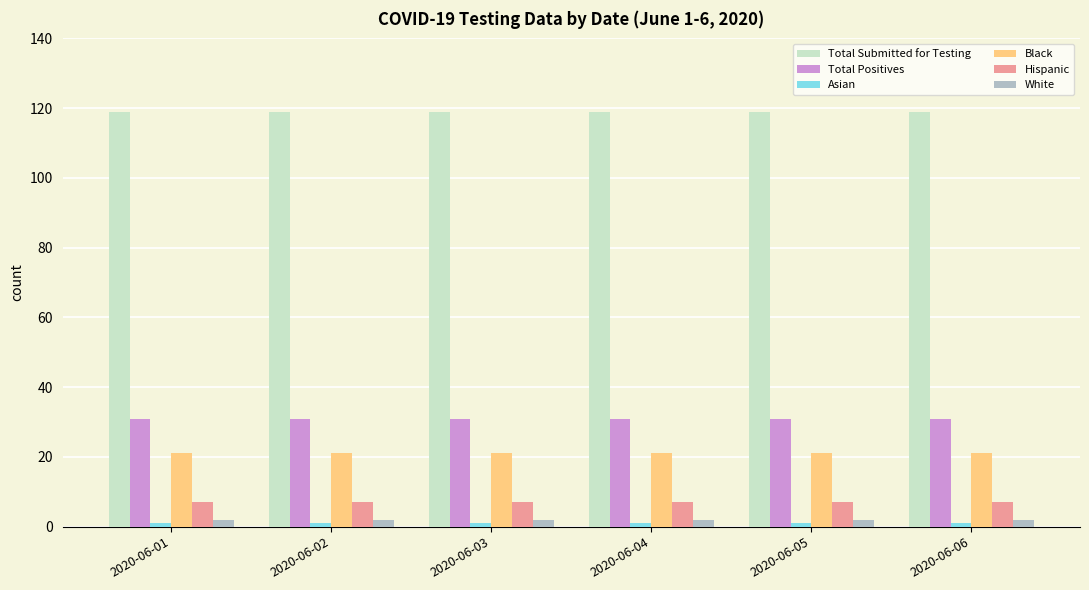

What is the maximum value shown in the chart?

119